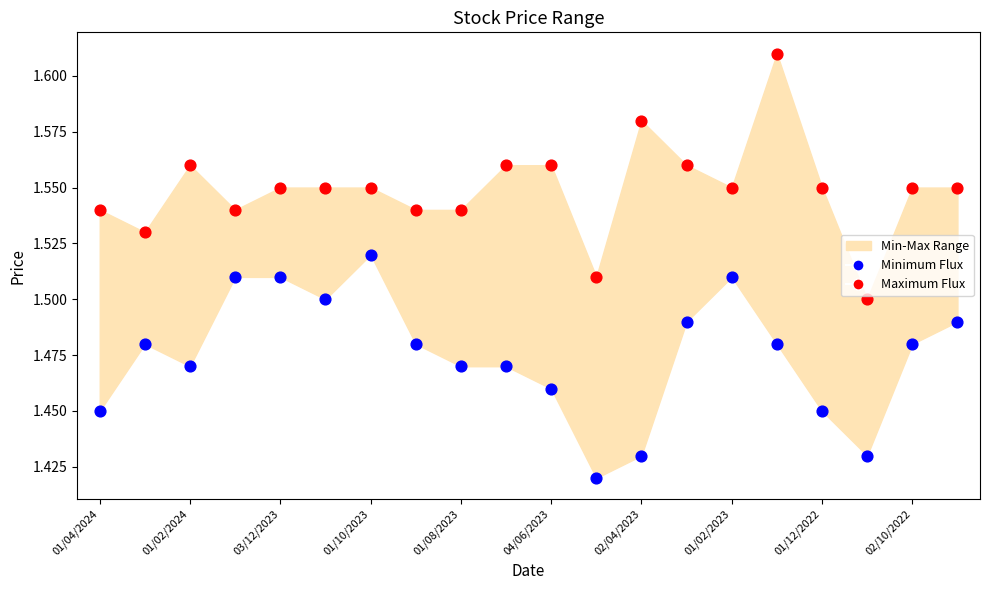

Which series reaches the maximum Y coordinate?

Maximum Flux